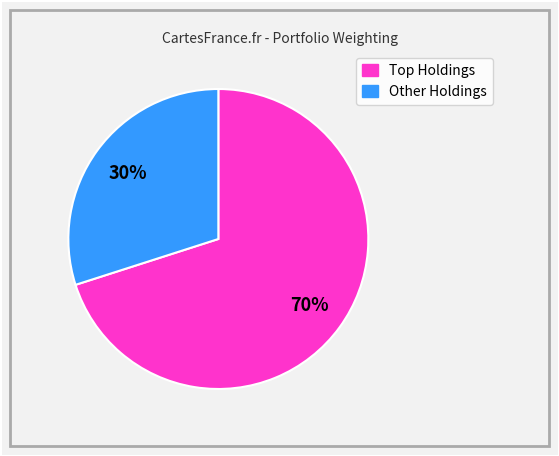

To the nearest percent, what is the average slice percentage?

50%